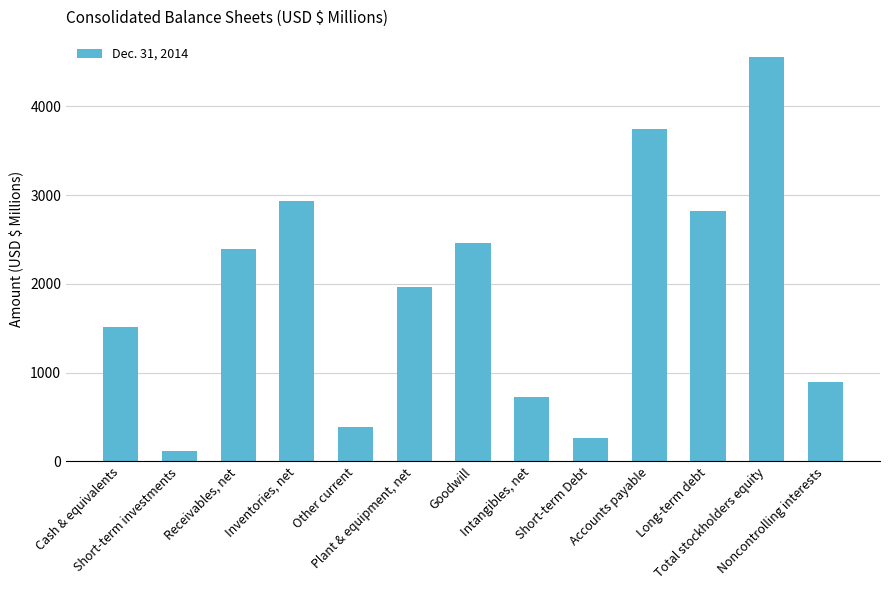

What is the value of the 13th bar from the left?

889